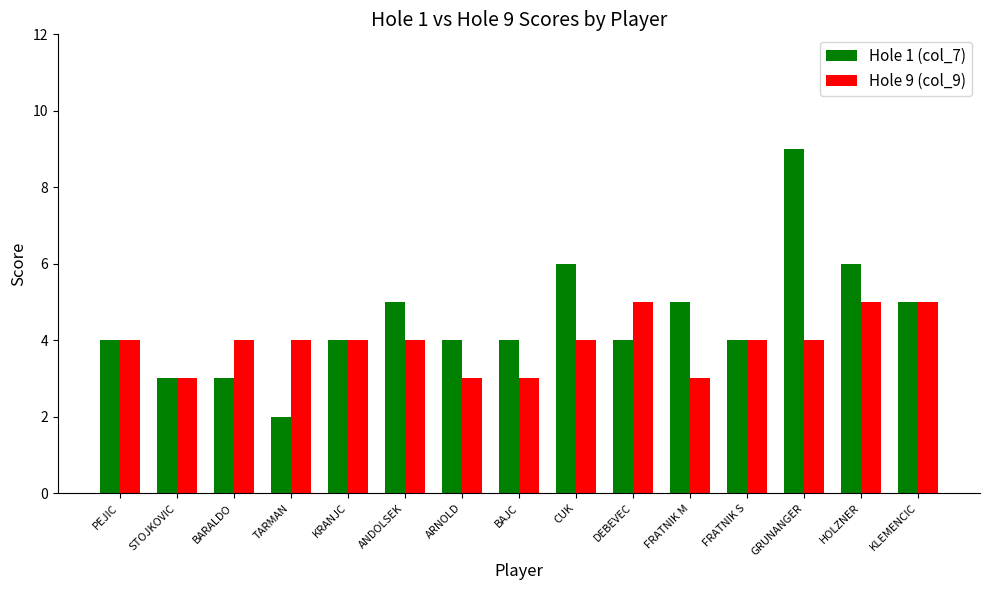

What is the greatest value displayed?

9